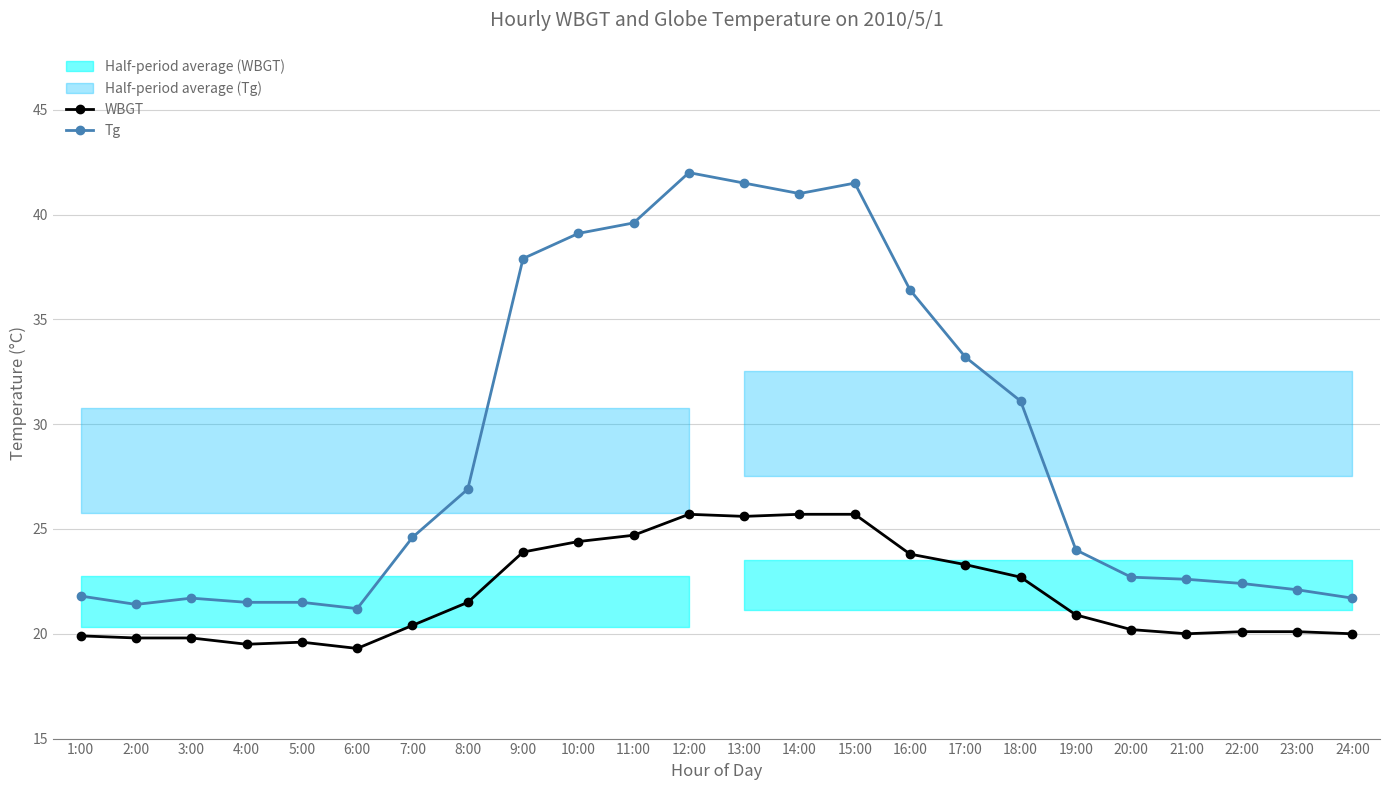

Count the number of categories in the chart.

24